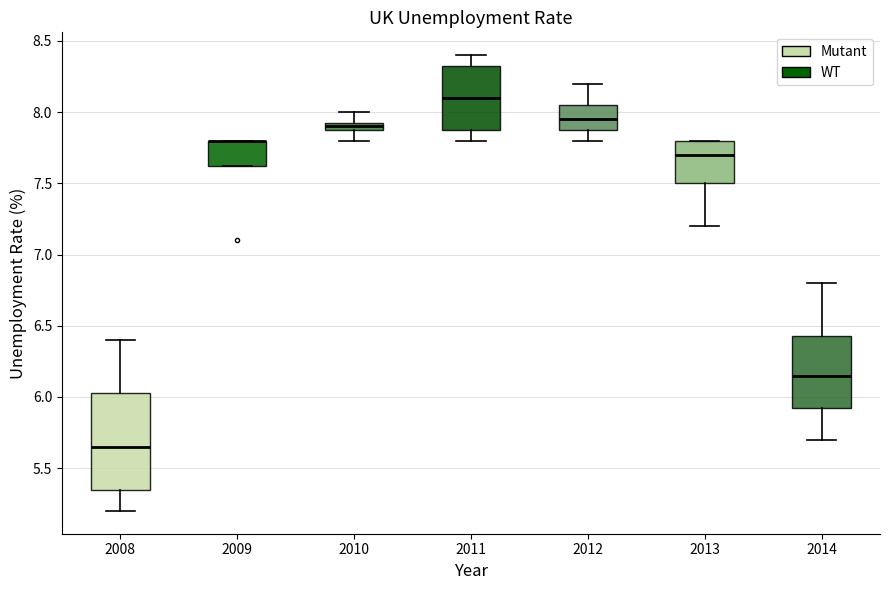

Comparing the boxes themselves (not the whiskers), which one is the tallest?

2008